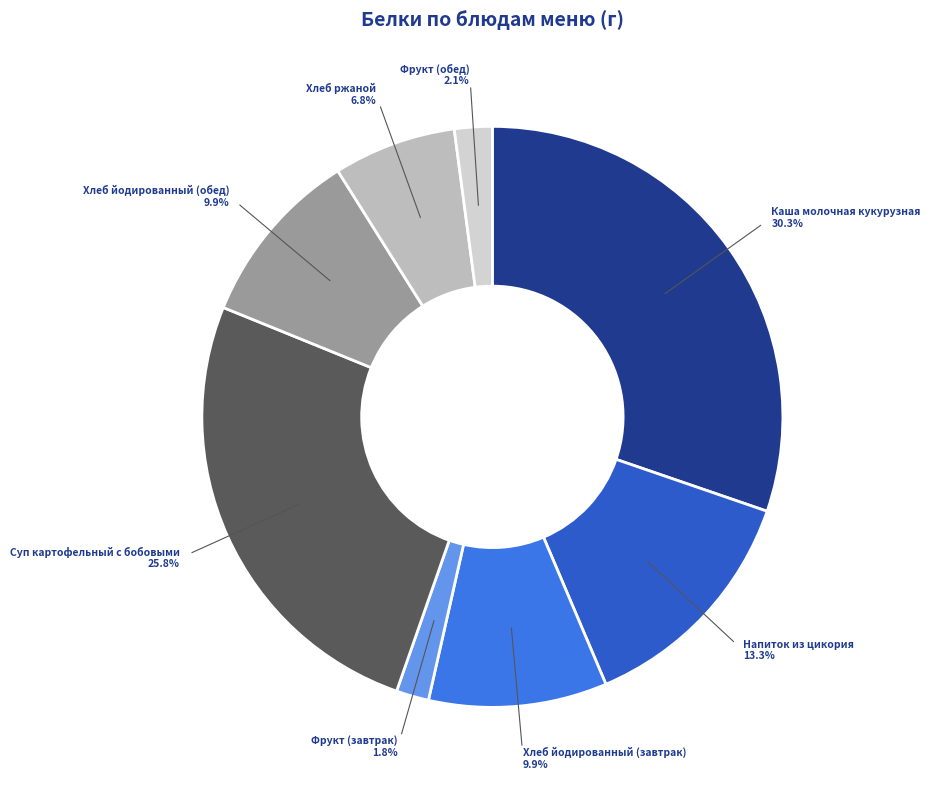

What percentage is the Хлеб йодированный (обед) slice, to the nearest percent?

10%